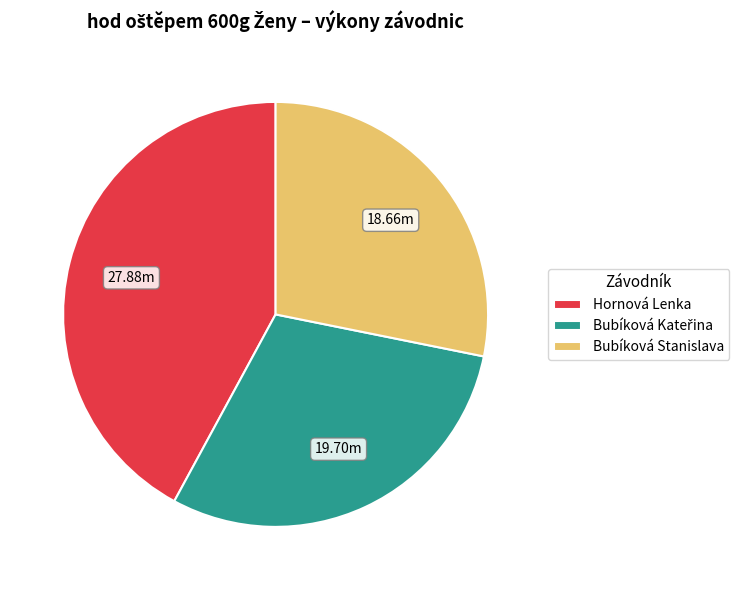

Between Hornová Lenka and Bubíková Stanislava, which is larger?

Hornová Lenka